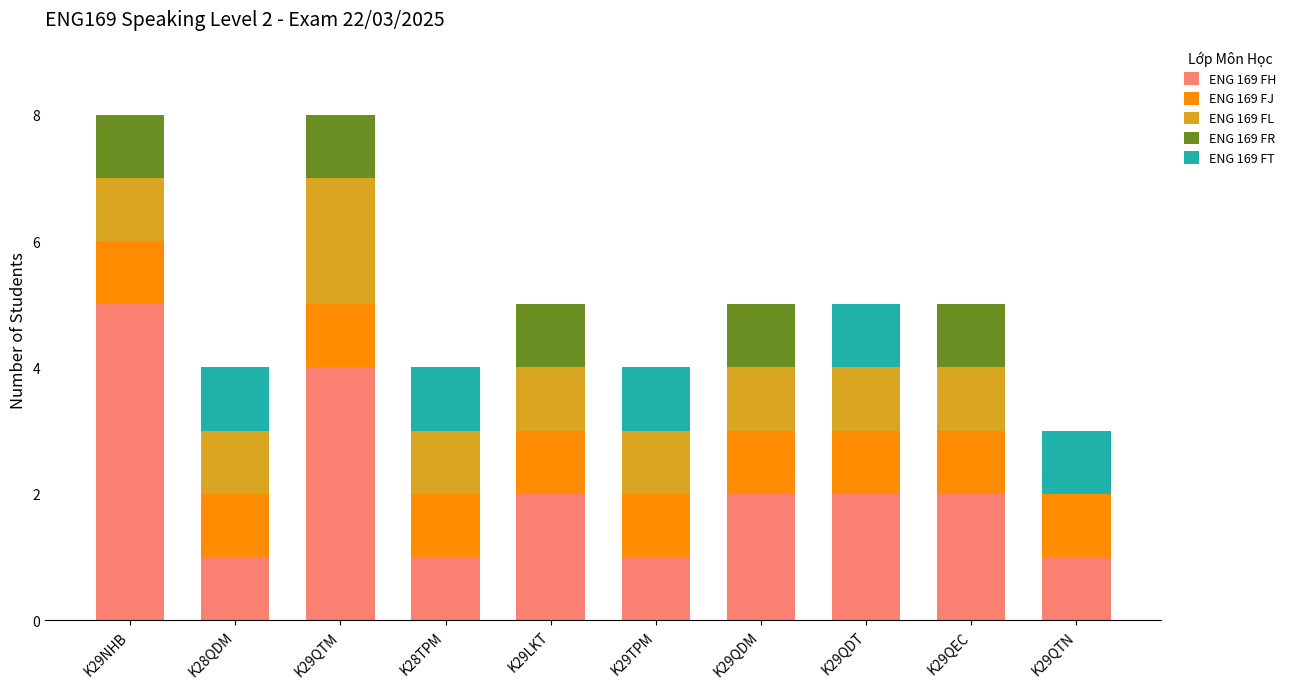

The value of ENG 169 FH at K29QDT is 1. True or false?

False